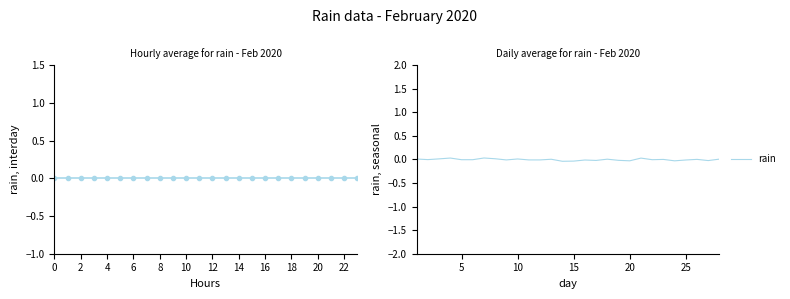

Does the chart have visible grid lines?

No